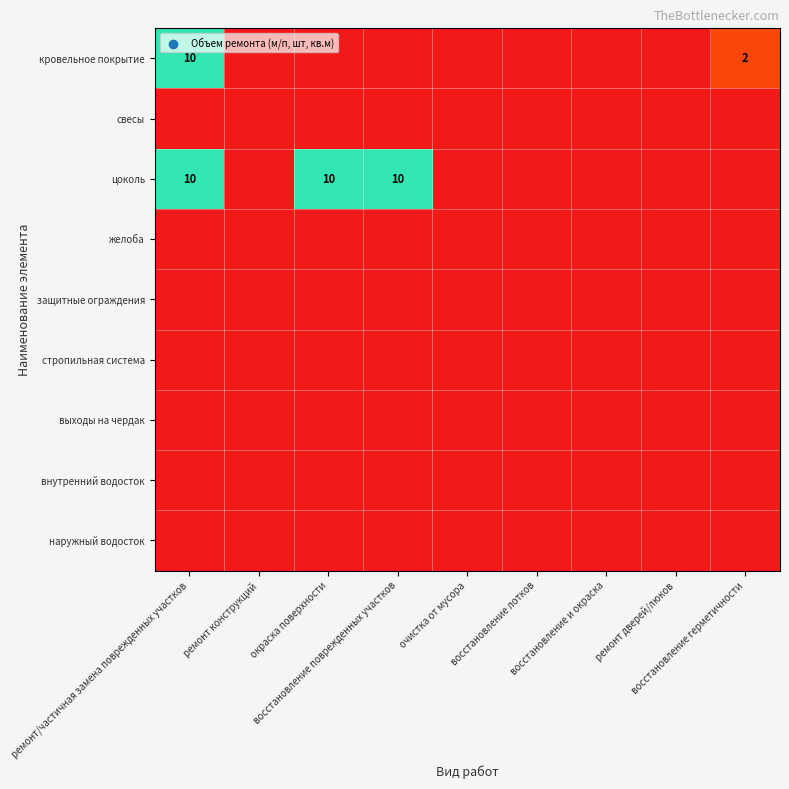

The value of внутренний водосток at восстановление лотков is 0. True or false?

True